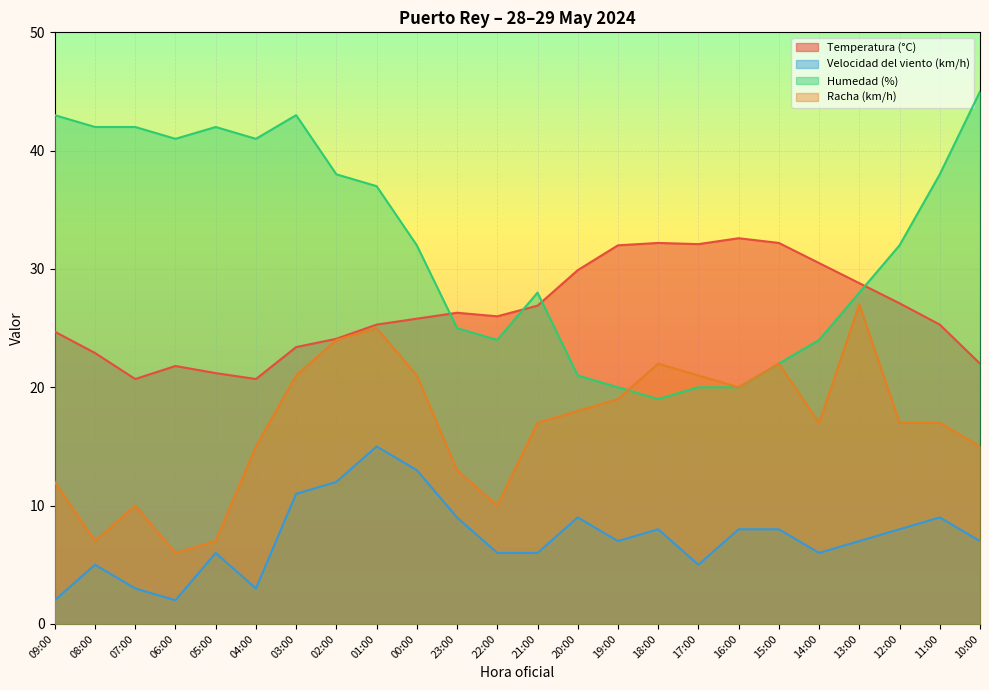

What is the smallest value displayed?

2.0